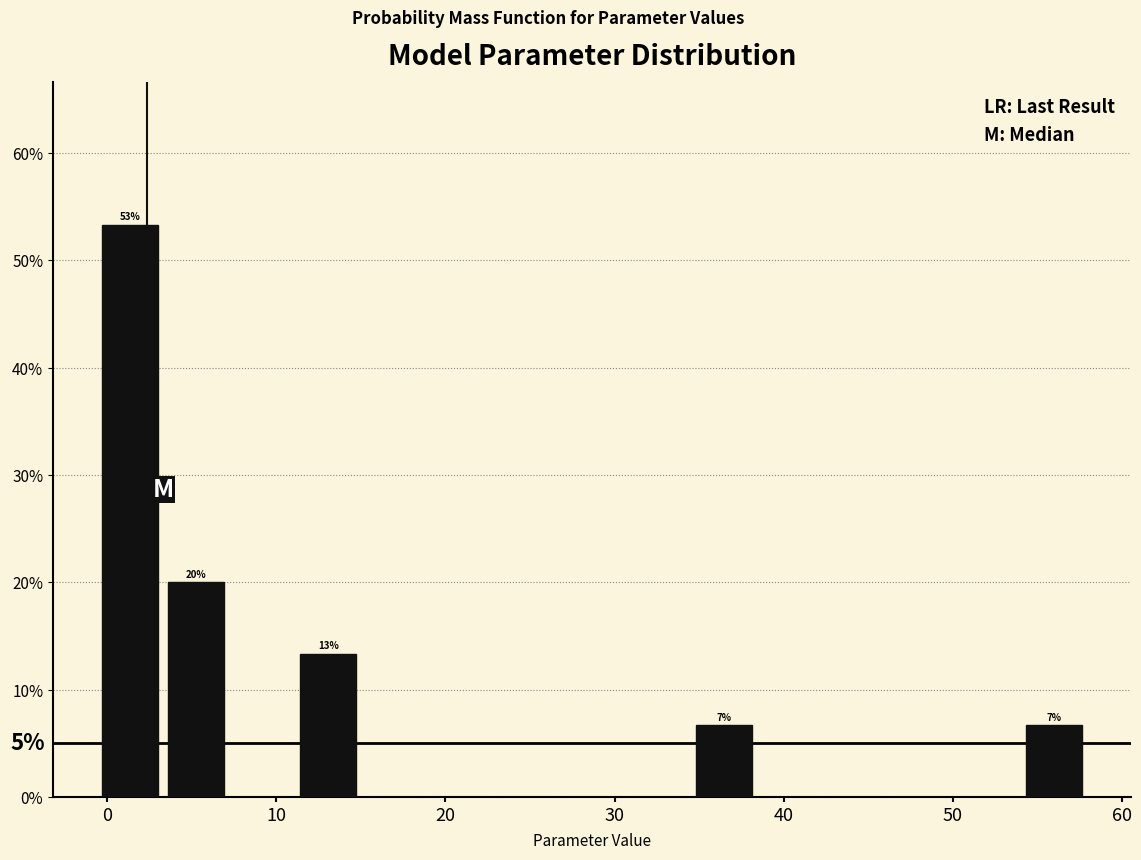

Around what value on the x-axis is the tallest bar? Give the approximate position of its centre, as read against the axis.

1